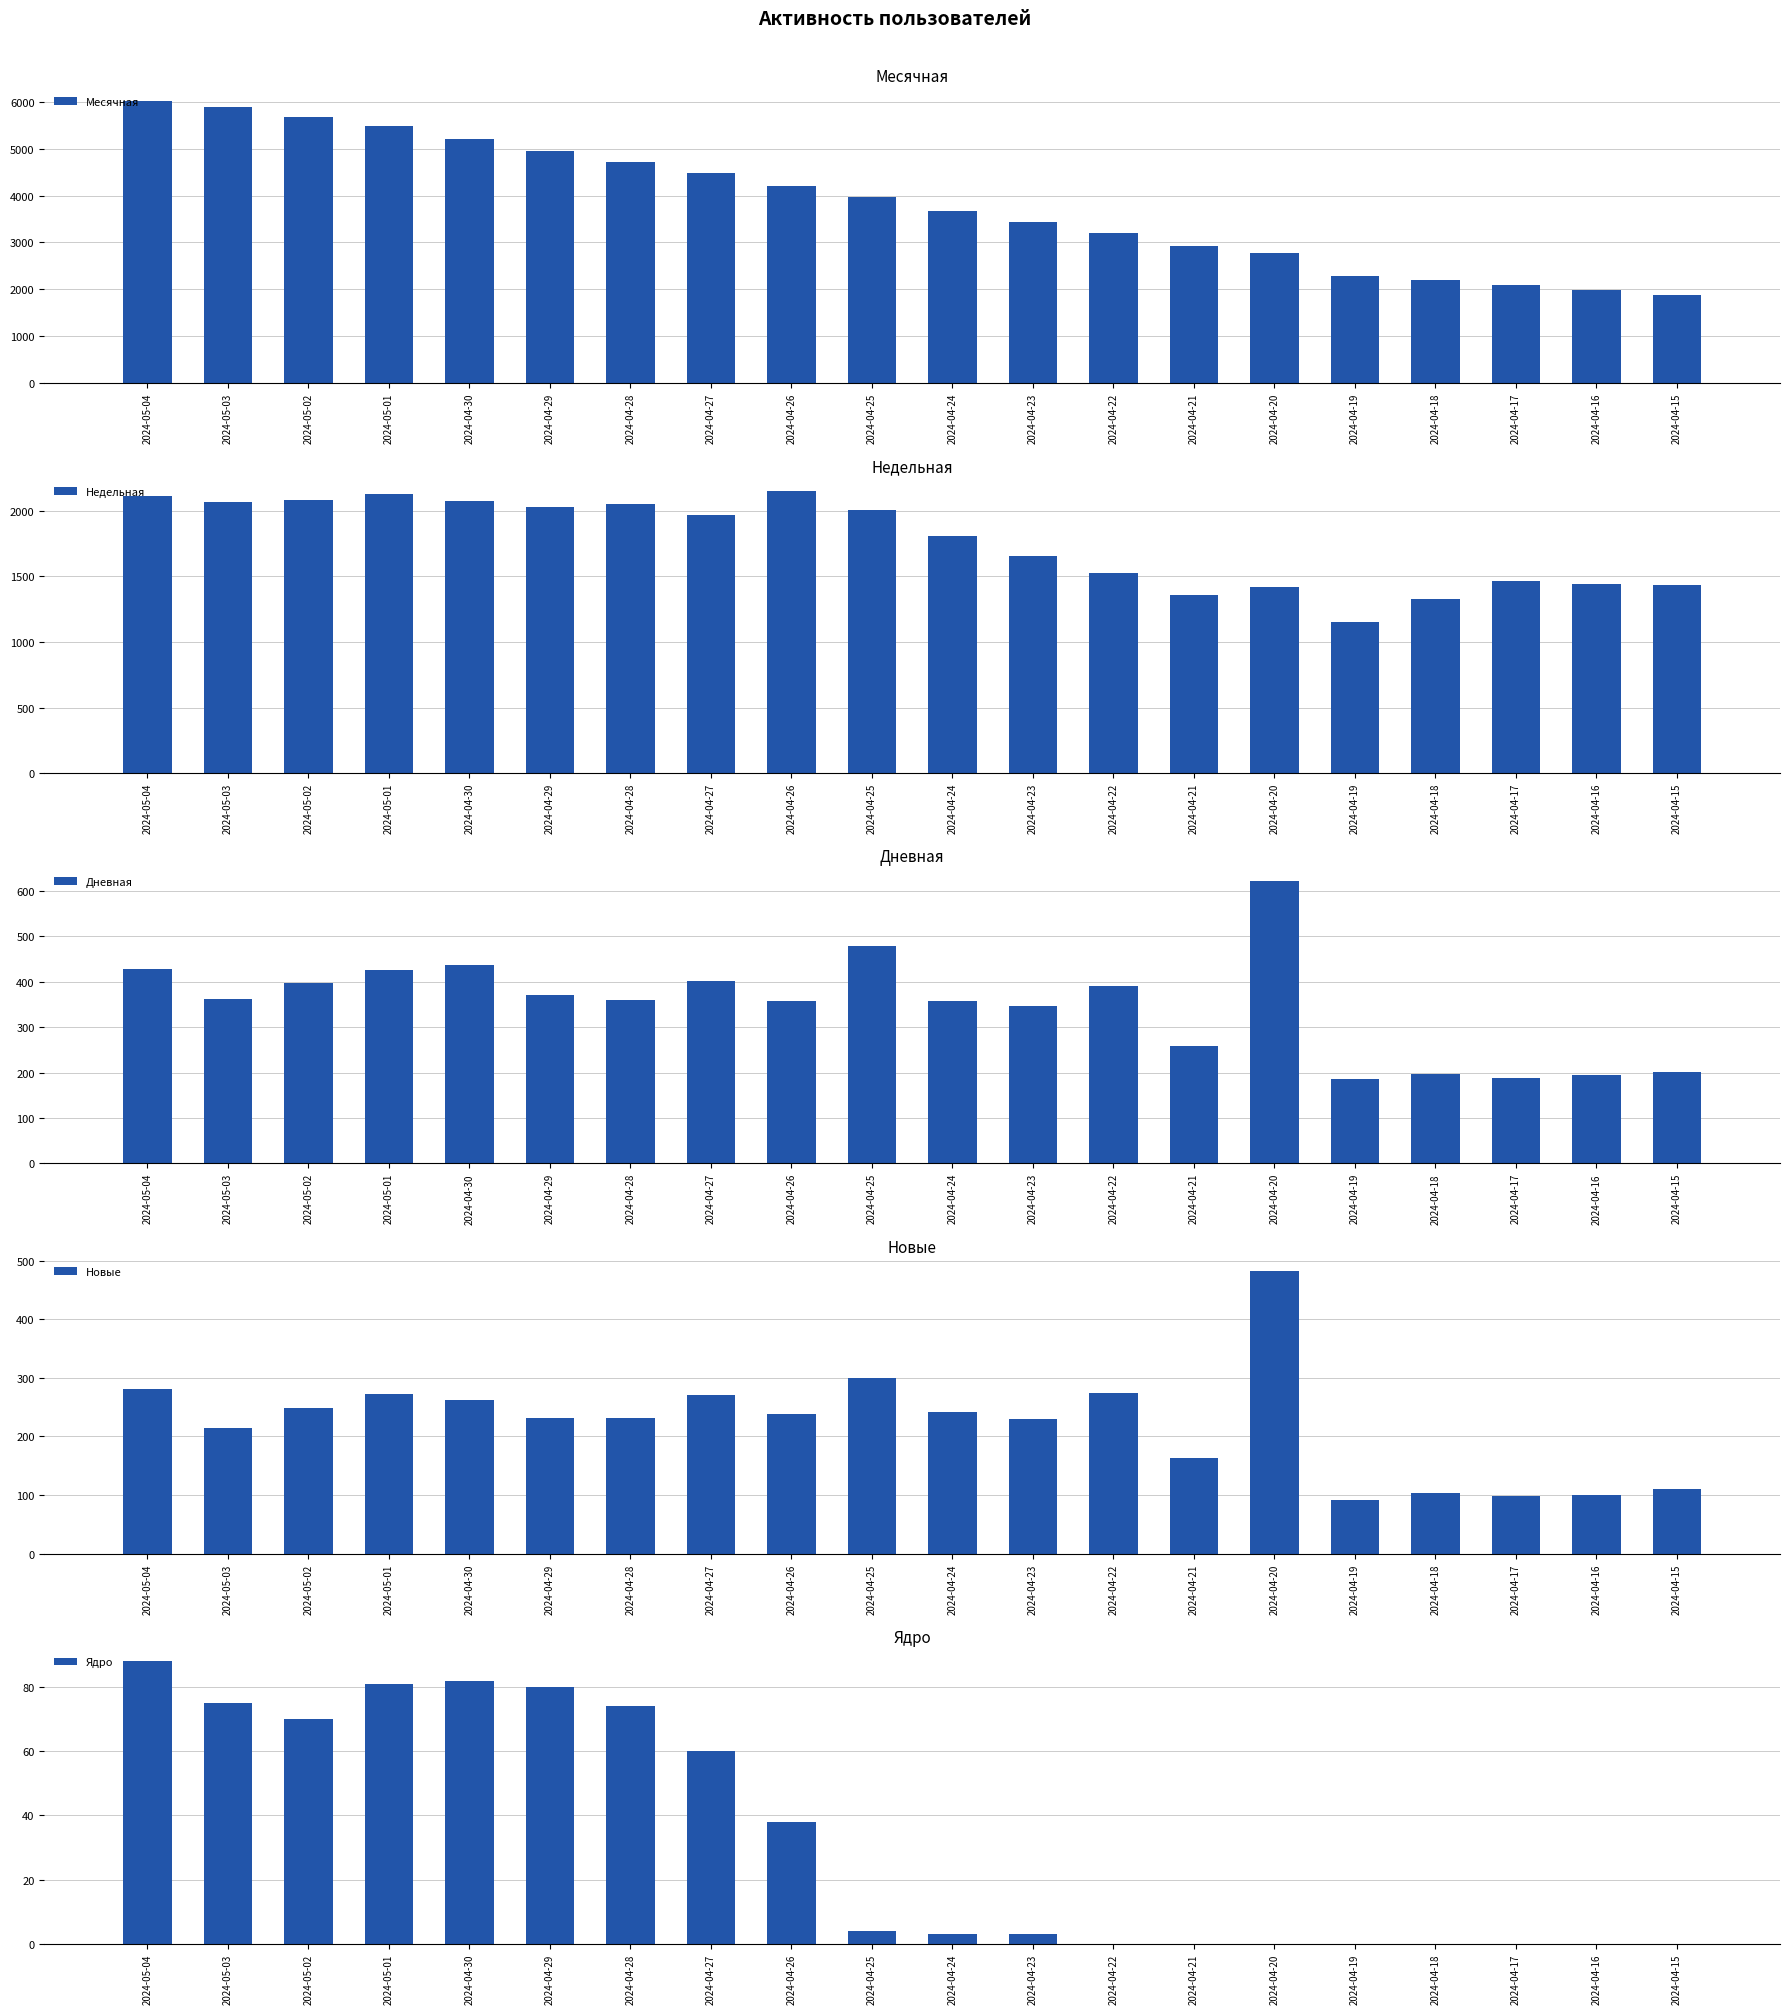

At 2024-05-03, list the series in order from smallest to largest.

Ядро, Новые, Дневная, Недельная, Месячная